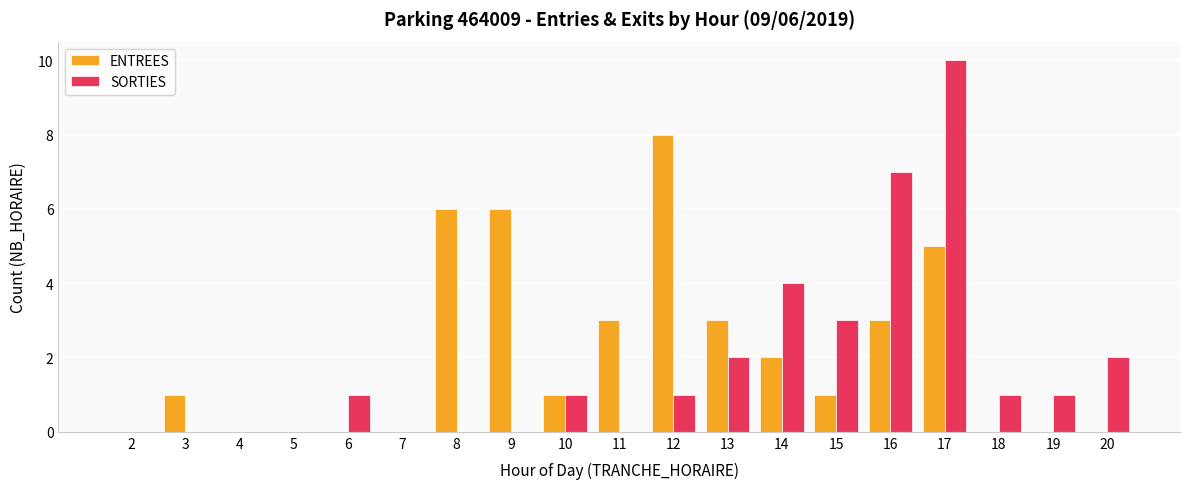

At which category is the sum across all series the highest?

17